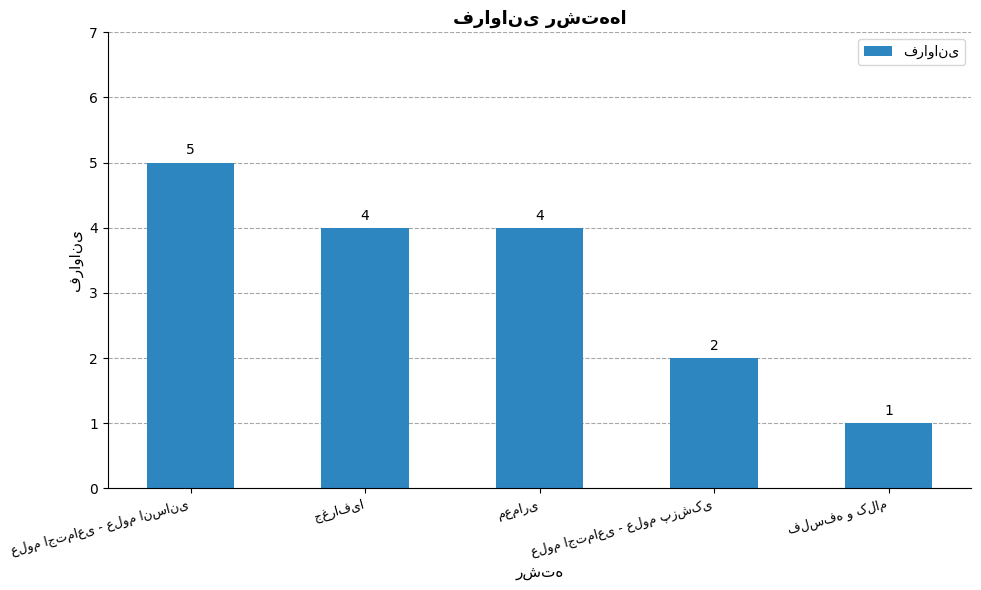

How many values are below 4?

2